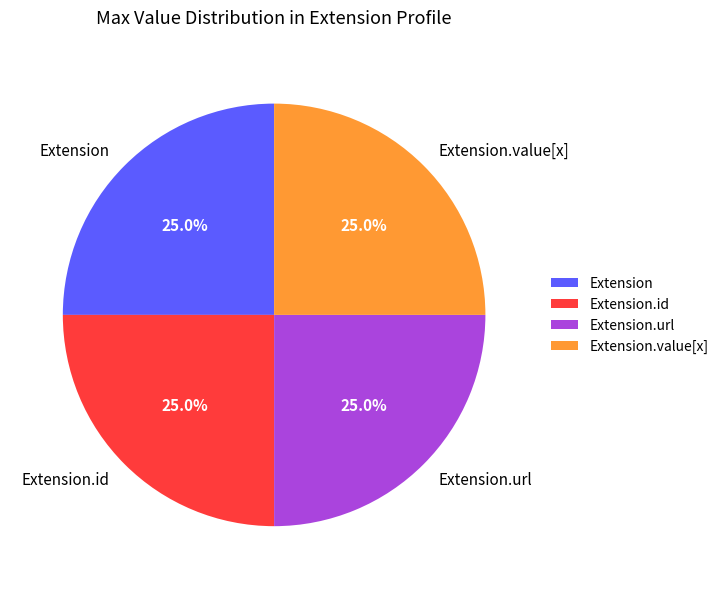

Is there any slice that represents more than half of the pie?

No